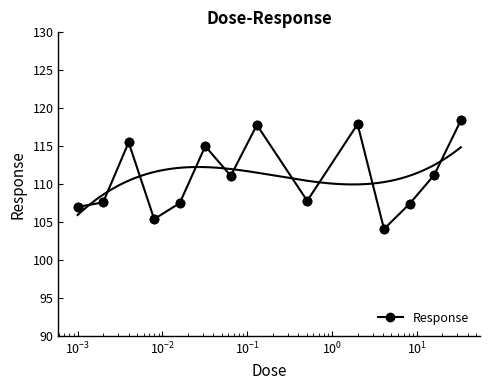

What is the value of the Response point at the 12th from the left?

107.4